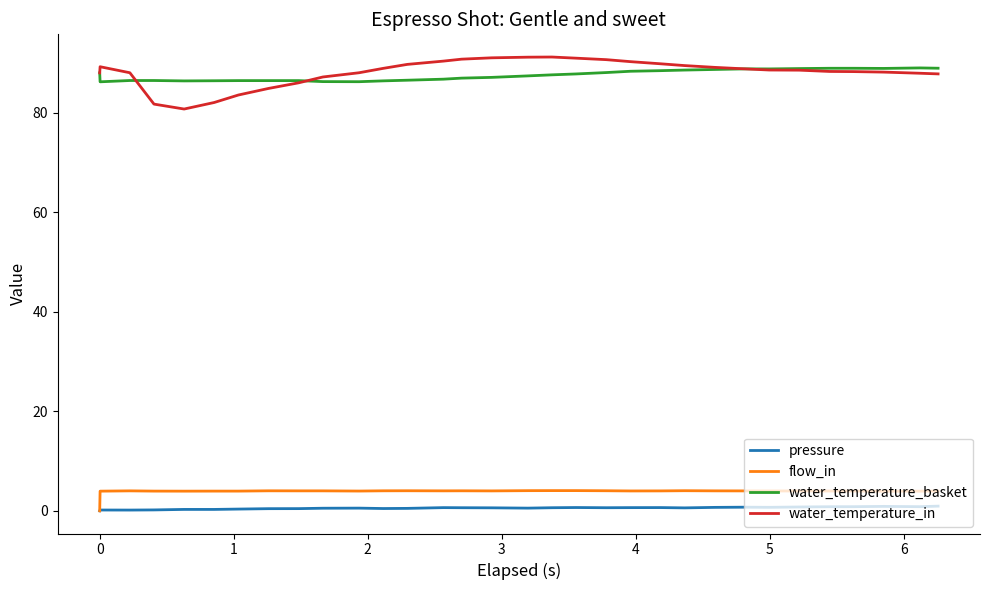

Which series has the largest range (max minus min)?

water_temperature_in